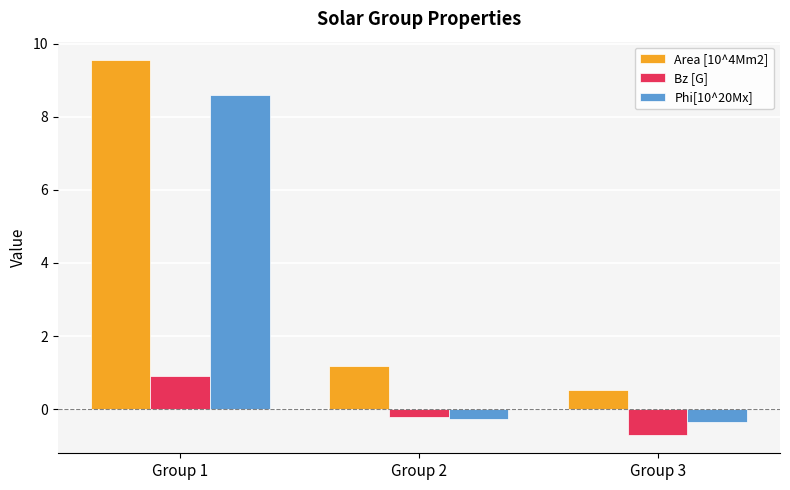

Which series has the widest spread of values?

Area [10^4Mm2]